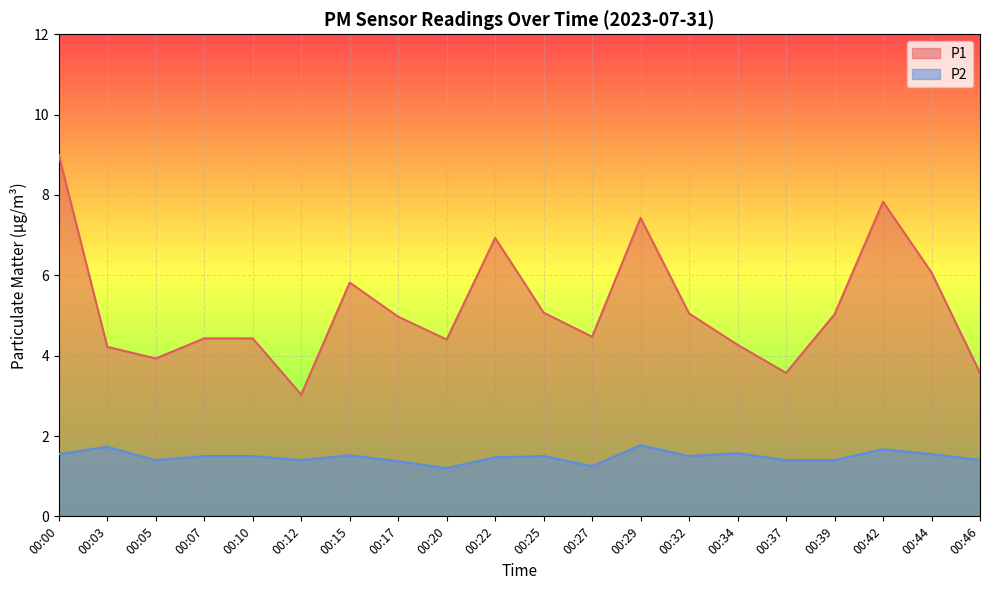

At which label is P2 closest to 1?

00:20